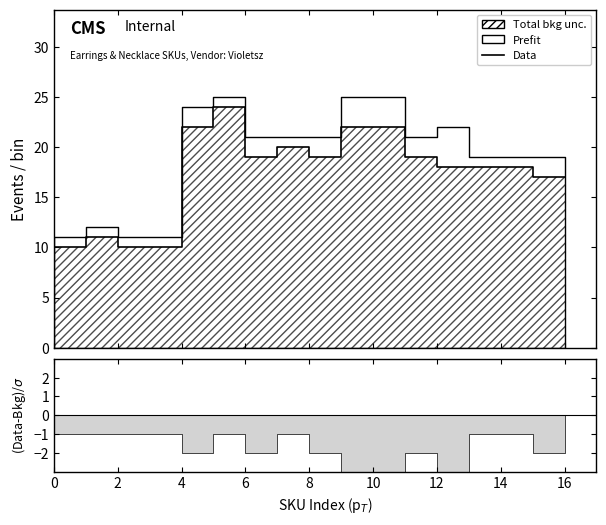

Between 15 and 14, which is larger?

14